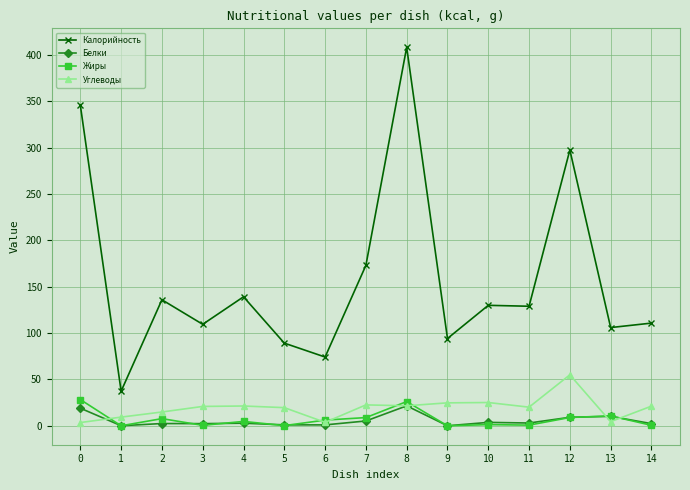

What is the value of the Калорийность point at the 15th from the left?

110.8